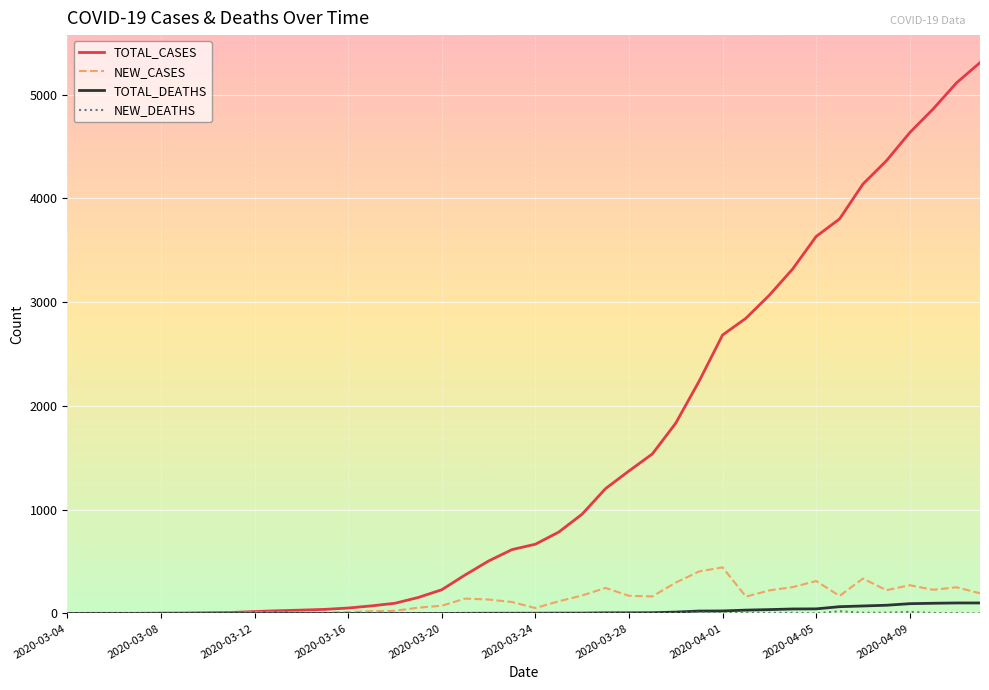

Which series has the largest range (max minus min)?

TOTAL_CASES